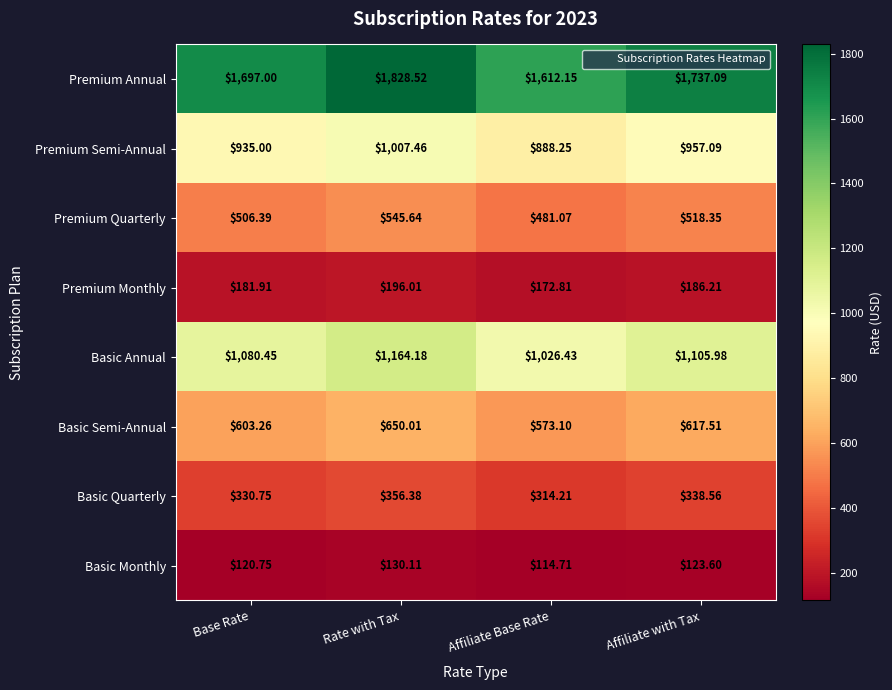

What is the maximum value shown in the chart?

1828.5